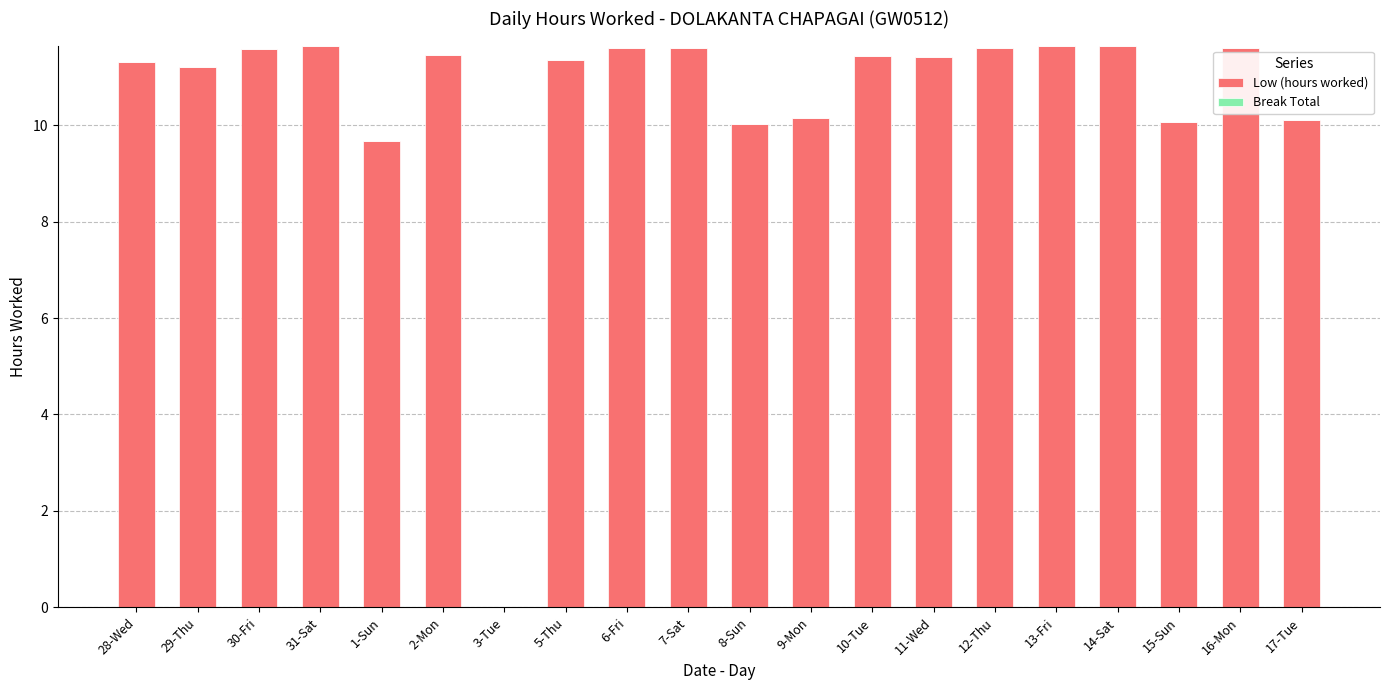

Where does the data first go above 11?

28-Wed